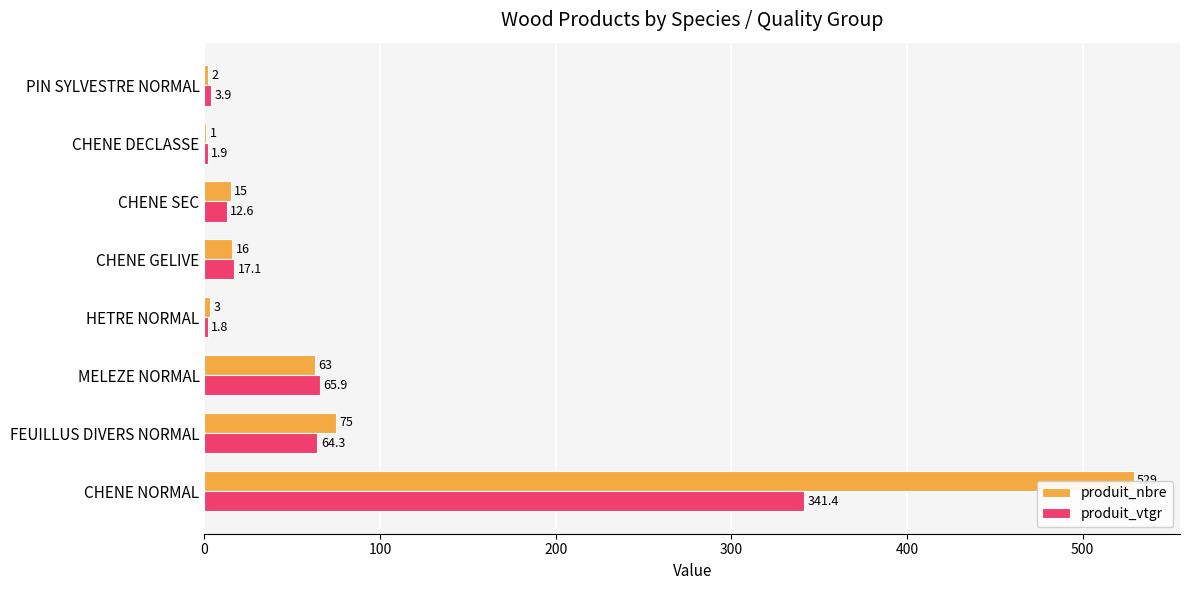

List the series in order of their peak value, highest first.

produit_nbre, produit_vtgr